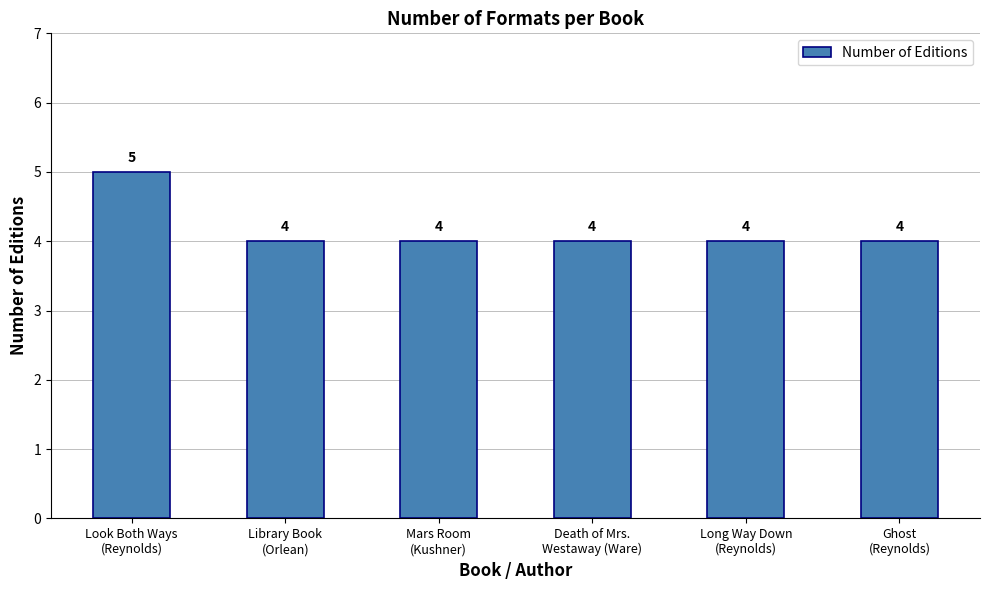

What is the greatest value displayed?

5